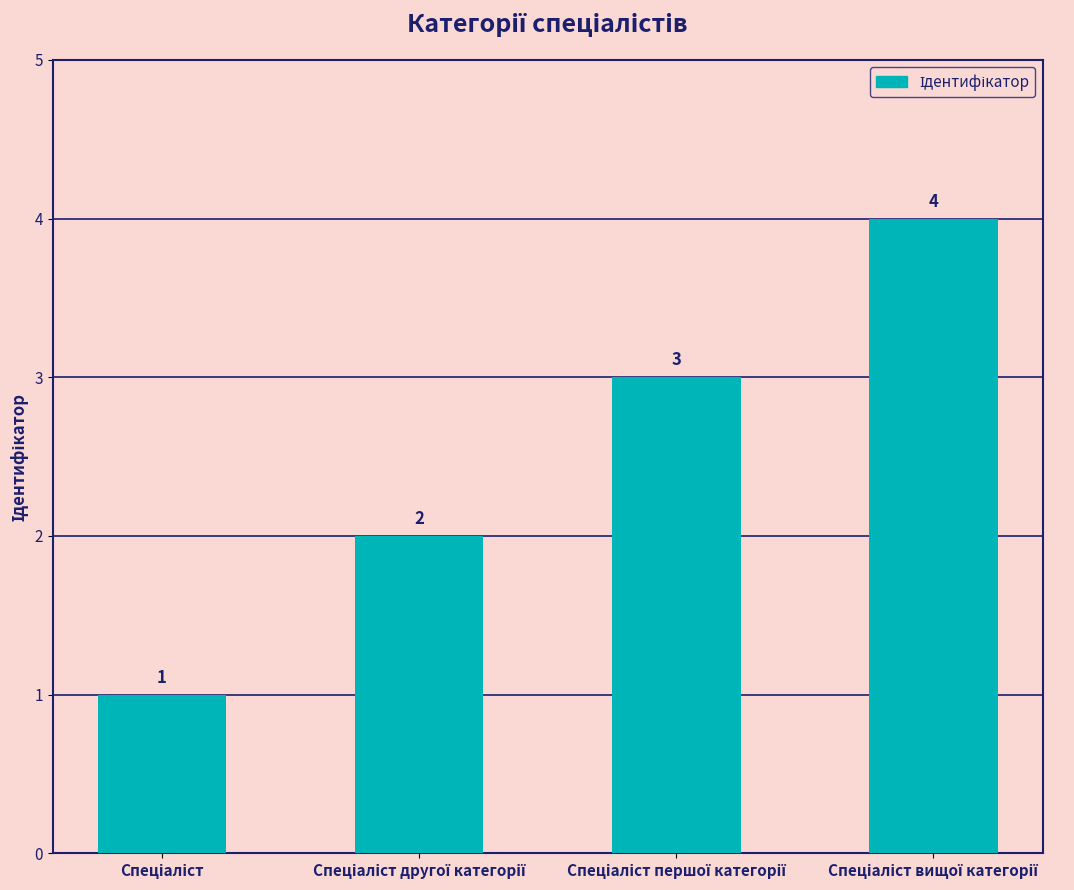

Does the chart contain any negative values?

No